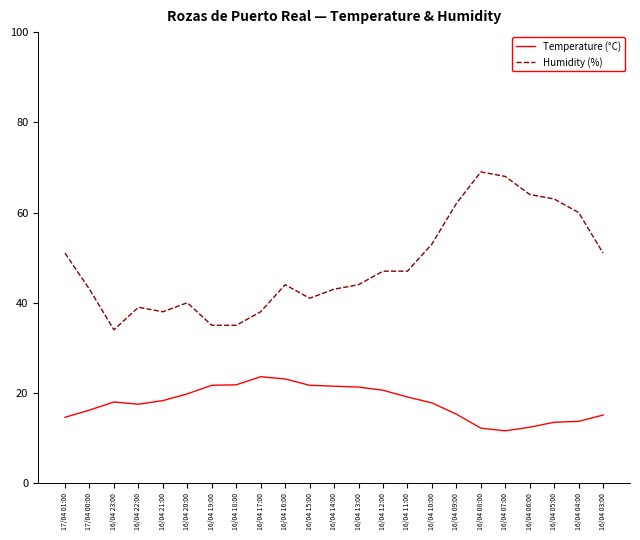

True or false: Temperature (°C) has more than 1 points higher than both neighbors.

True